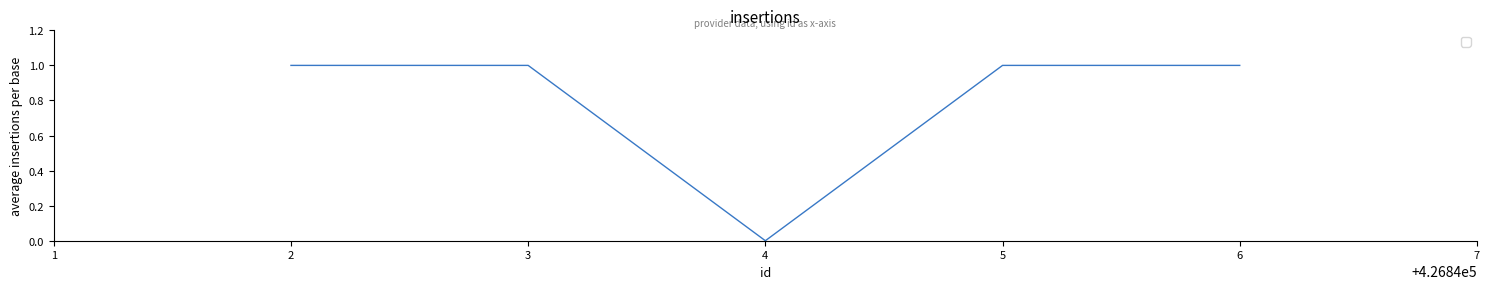

What is the sum of all values?

4